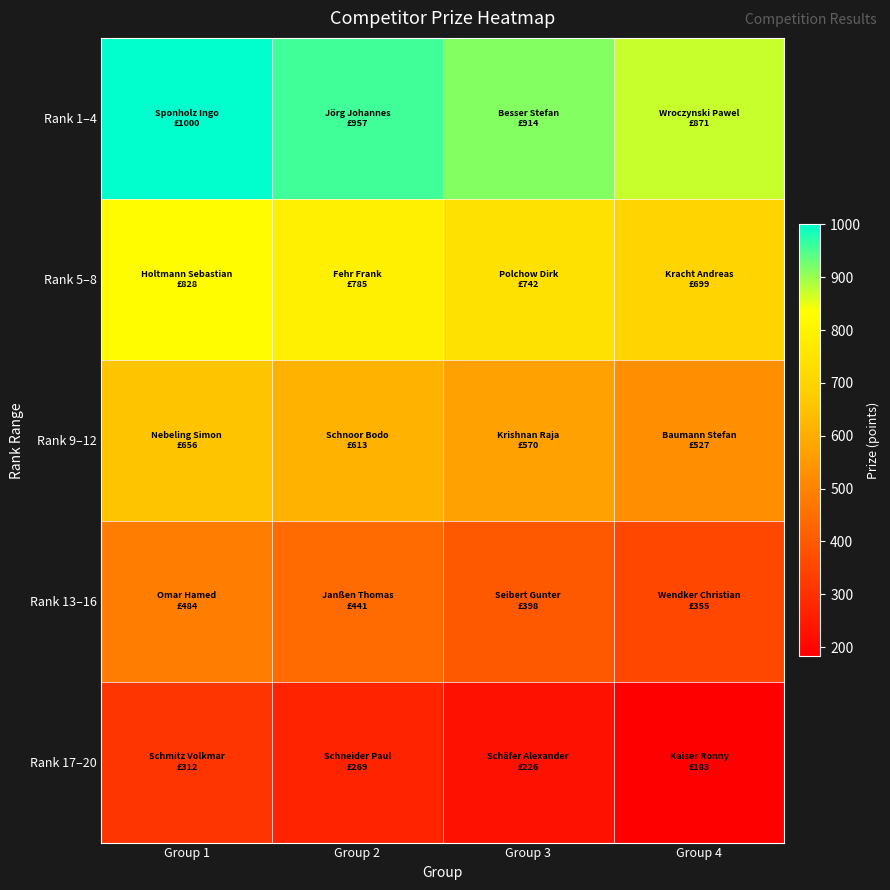

Reading left to right, list all the values displayed in this chart.

Rank 1–4: Group 1=1000	Group 2=957	Group 3=914	Group 4=871
Rank 5–8: Group 1=828	Group 2=785	Group 3=742	Group 4=699
Rank 9–12: Group 1=656	Group 2=613	Group 3=570	Group 4=527
Rank 13–16: Group 1=484	Group 2=441	Group 3=398	Group 4=355
Rank 17–20: Group 1=312	Group 2=269	Group 3=226	Group 4=183